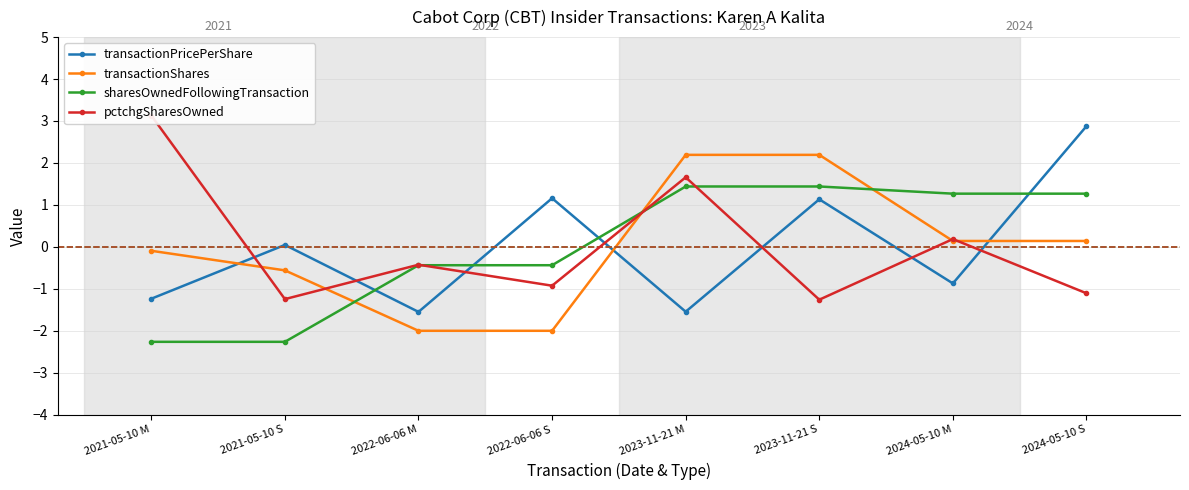

Read the sharesOwnedFollowingTransaction value at 2021-05-10 M.

-2.3